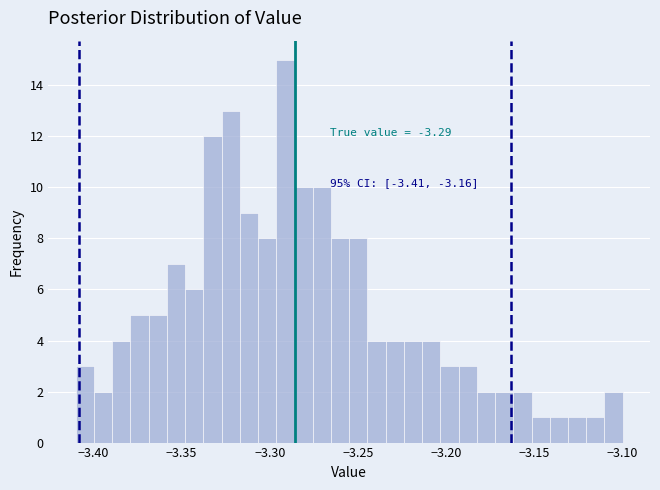

Around what value on the x-axis is the tallest bar? Give the approximate position of its centre, as read against the axis.

-3.290